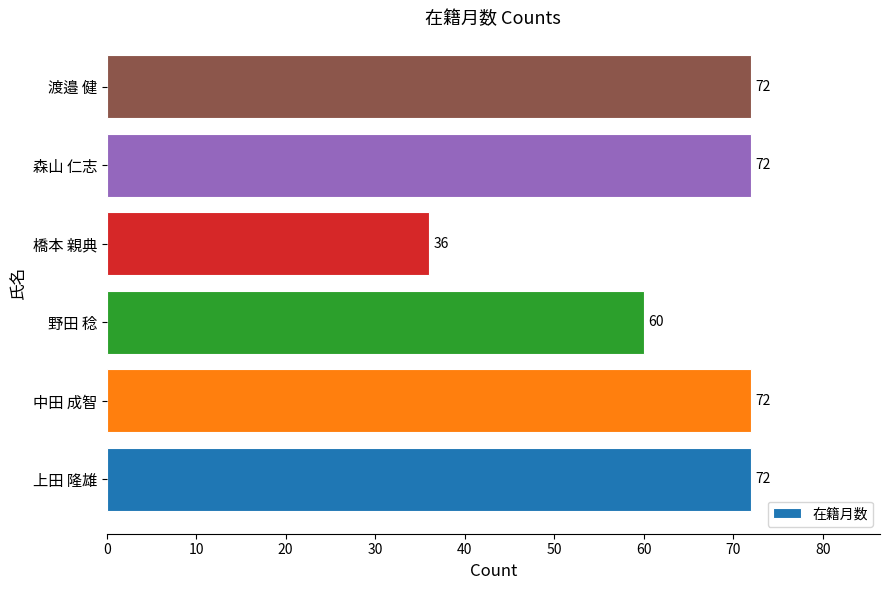

Count the number of data series in this chart.

1